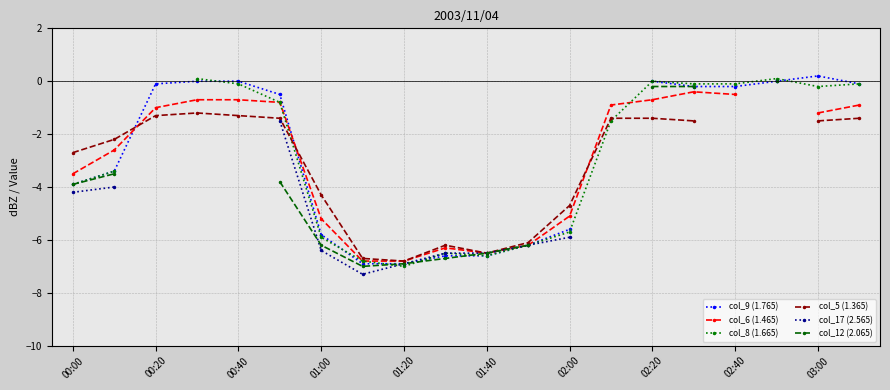

What is the difference between the maximum and minimum values in the col_5 (1.365) series?

5.6